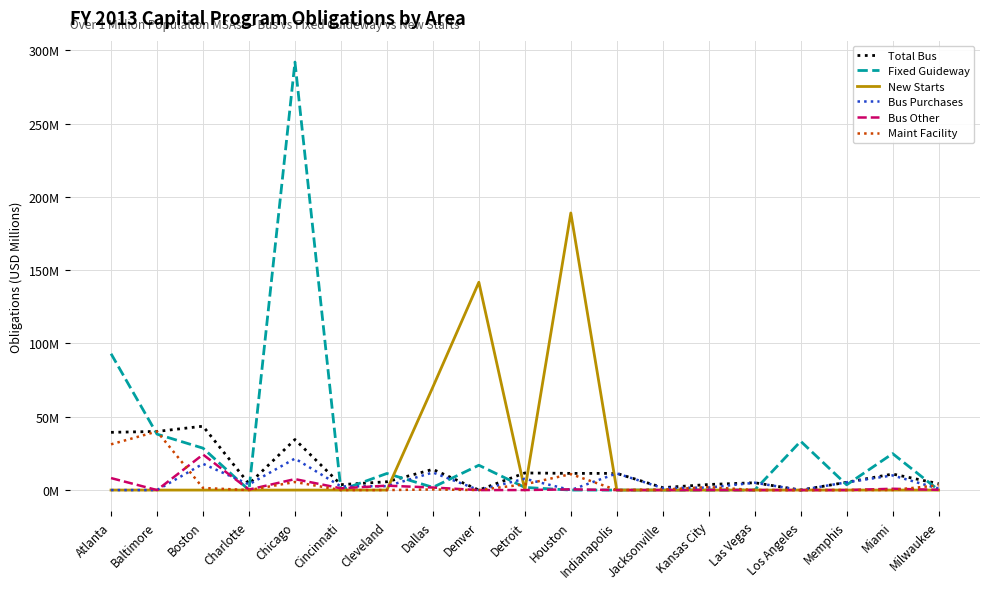

At Kansas City, list the series in order from smallest to largest.

Fixed Guideway, New Starts, Bus Other, Bus Purchases, Maint Facility, Total Bus